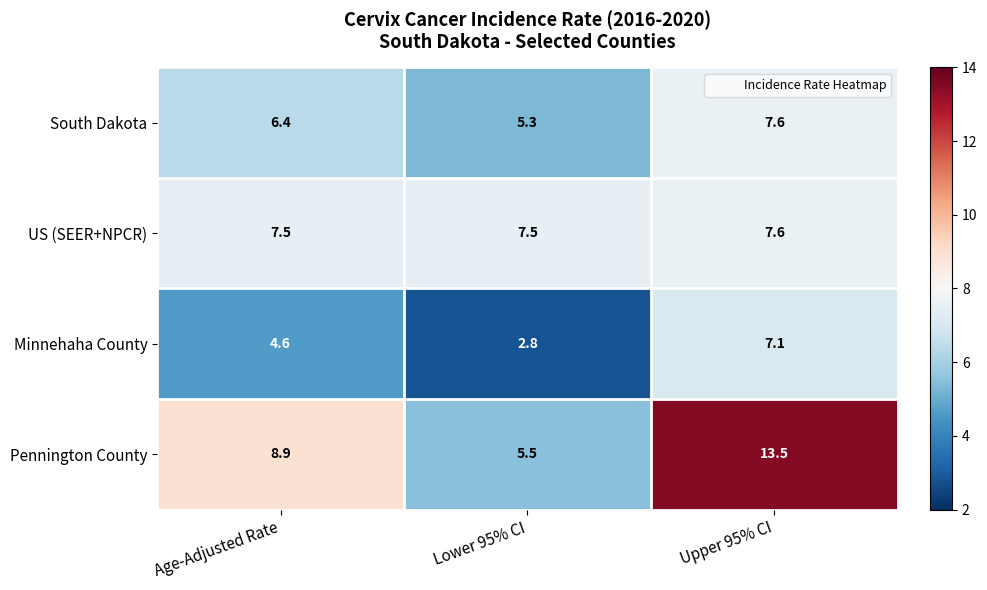

What is the average value of the US (SEER+NPCR) series?

7.5